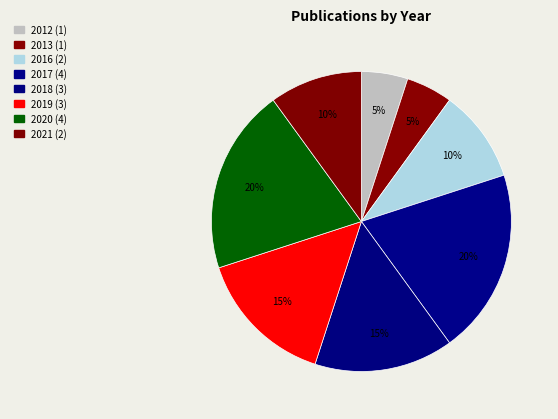

Which category has the smallest portion of the pie?

2012